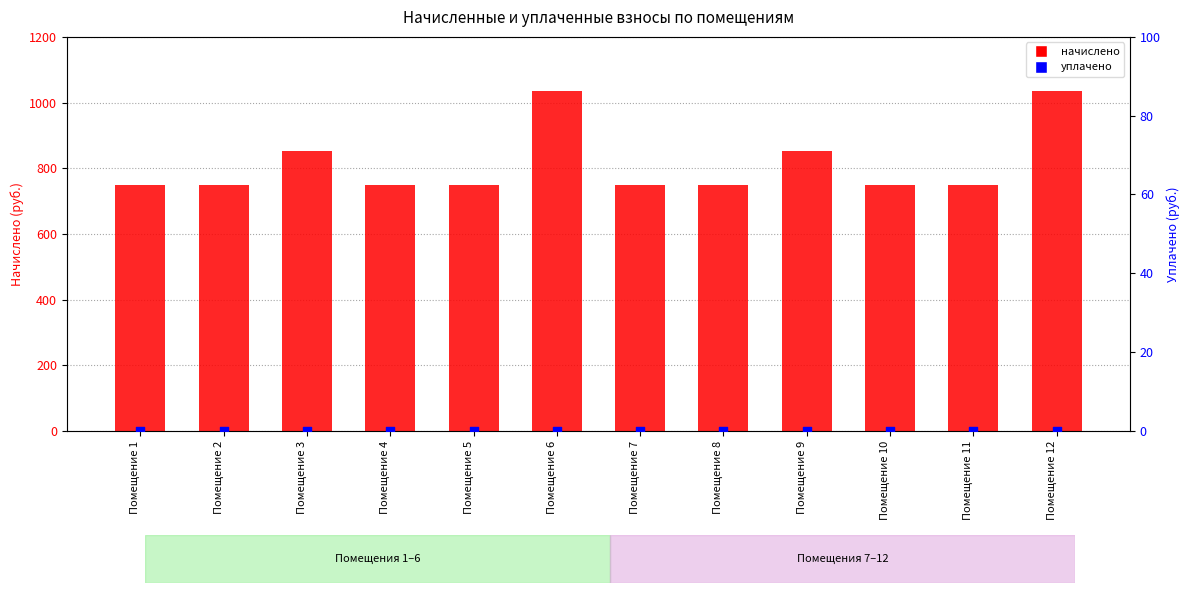

At how many categories does at least one series exceed 0?

12